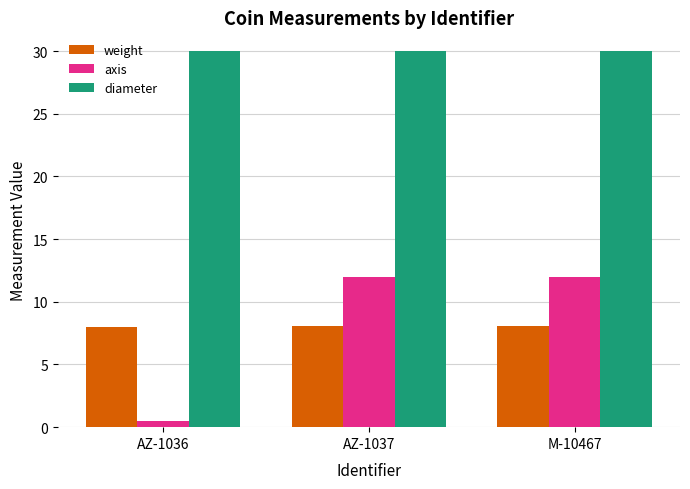

Is the value of axis at AZ-1036 greater than the value of weight at AZ-1037?

No